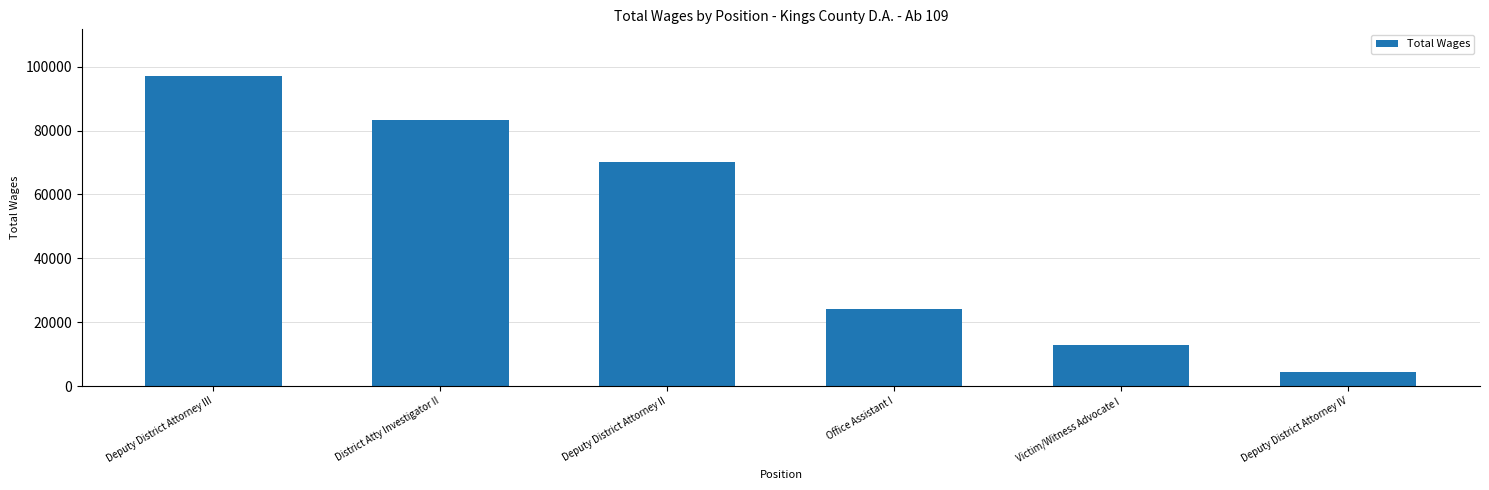

What is the difference between the second highest and second lowest values?

70398